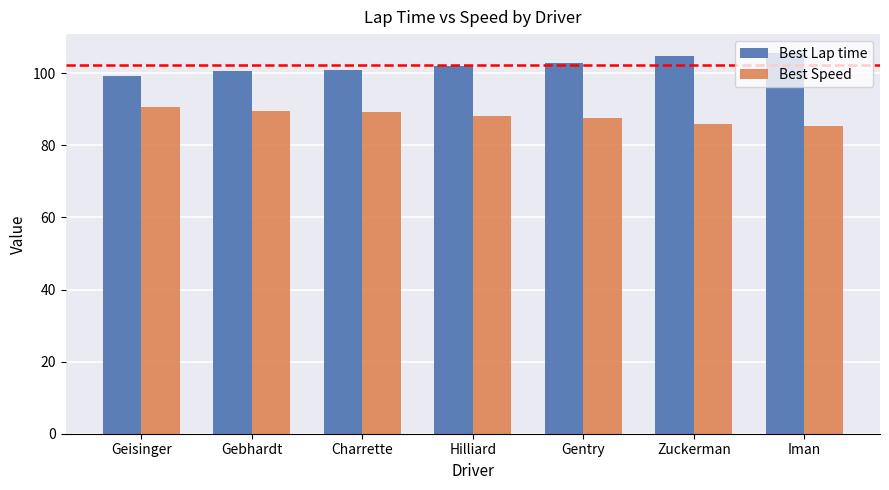

Rank the series by their average value, from highest to lowest.

Best Lap time, Best Speed